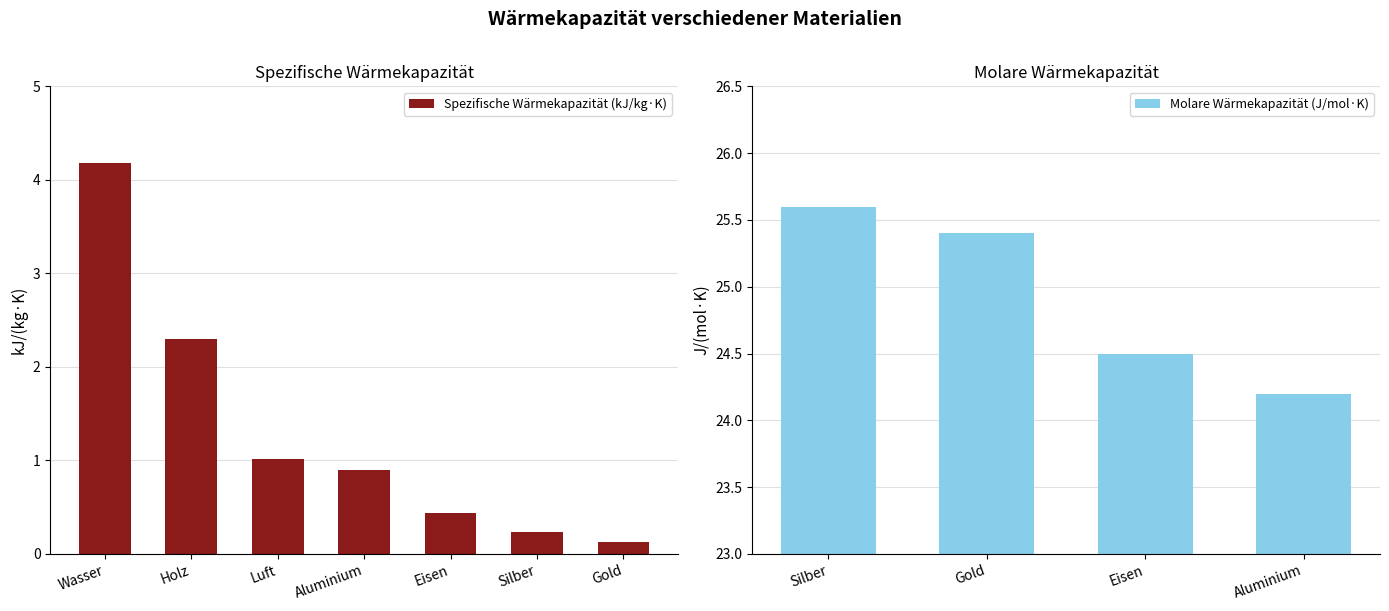

Does the chart contain any negative values?

No